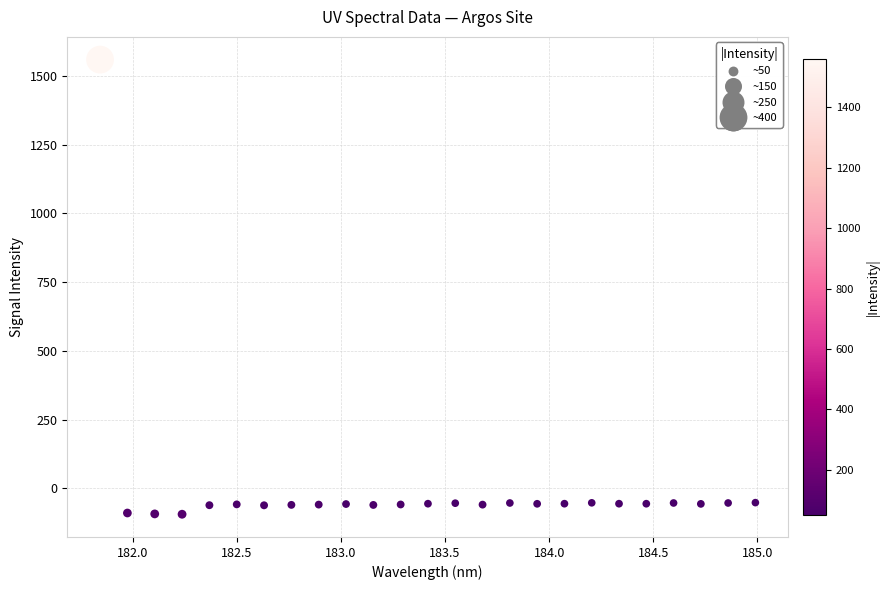

What is the range of Y values (max minus min)?

1653.6